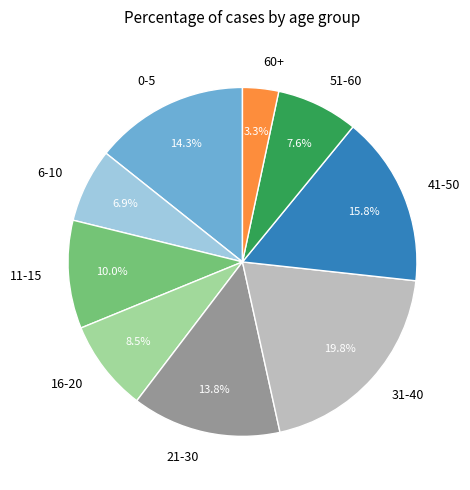

To the nearest percent, what is the difference between the largest and smallest slice percentages?

16%